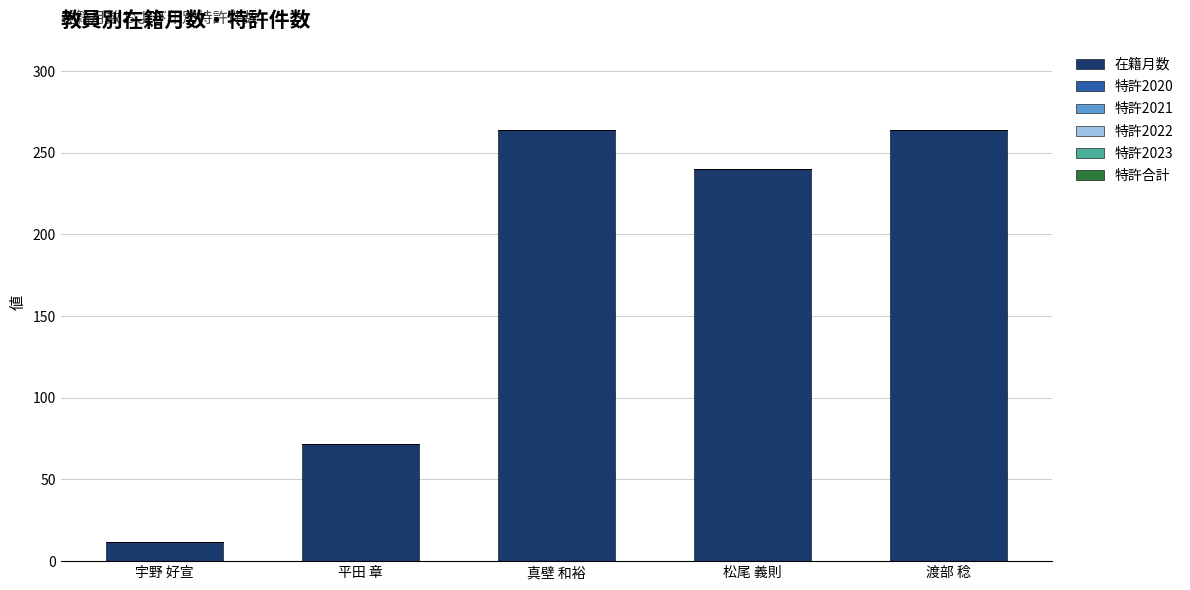

Between 宇野 好宣 and 渡部 稔, which is larger?

渡部 稔